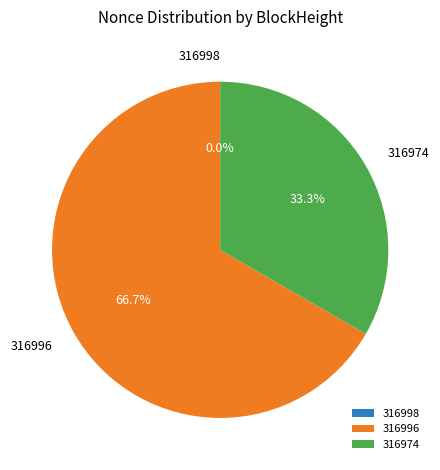

Rank the categories by value from highest to lowest.

316996, 316974, 316998